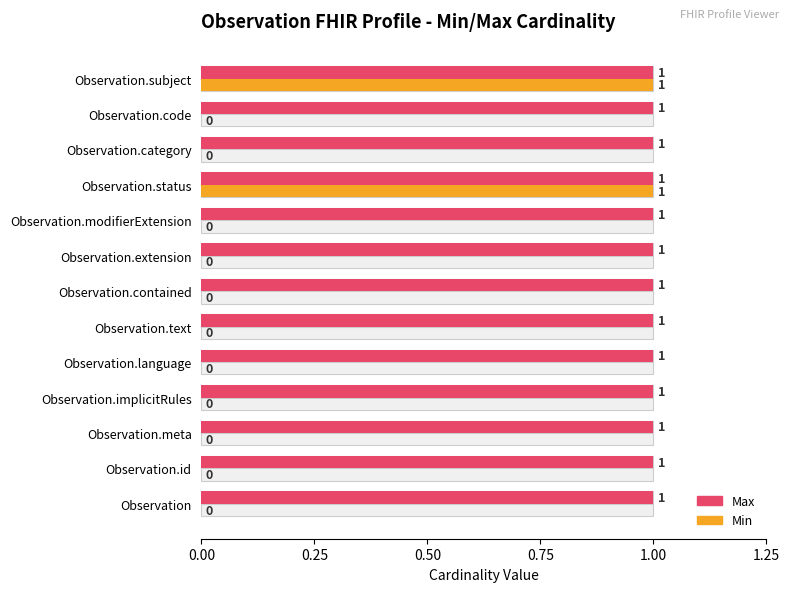

Count the Min values in the range 0 to 1.

13